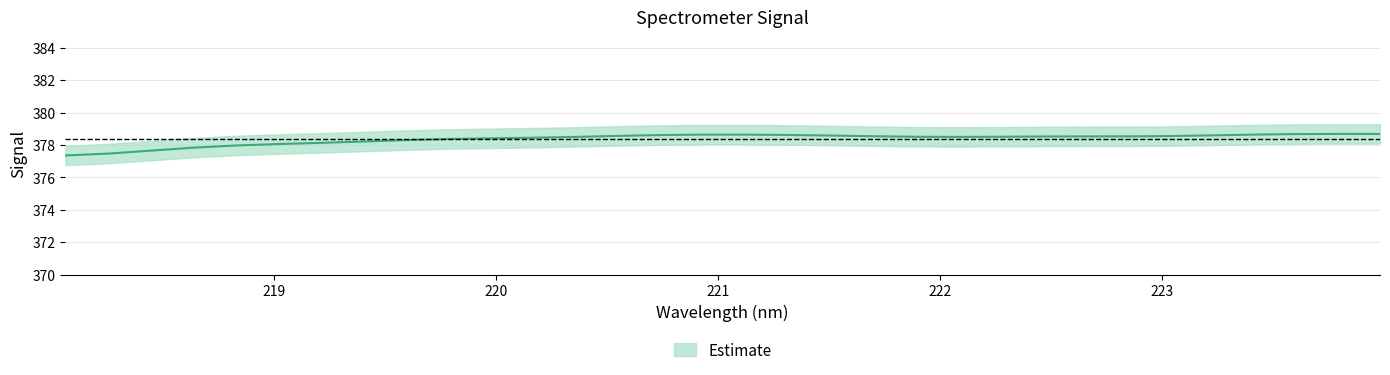

True or false: there are more than 0 points higher than both neighbors.

True